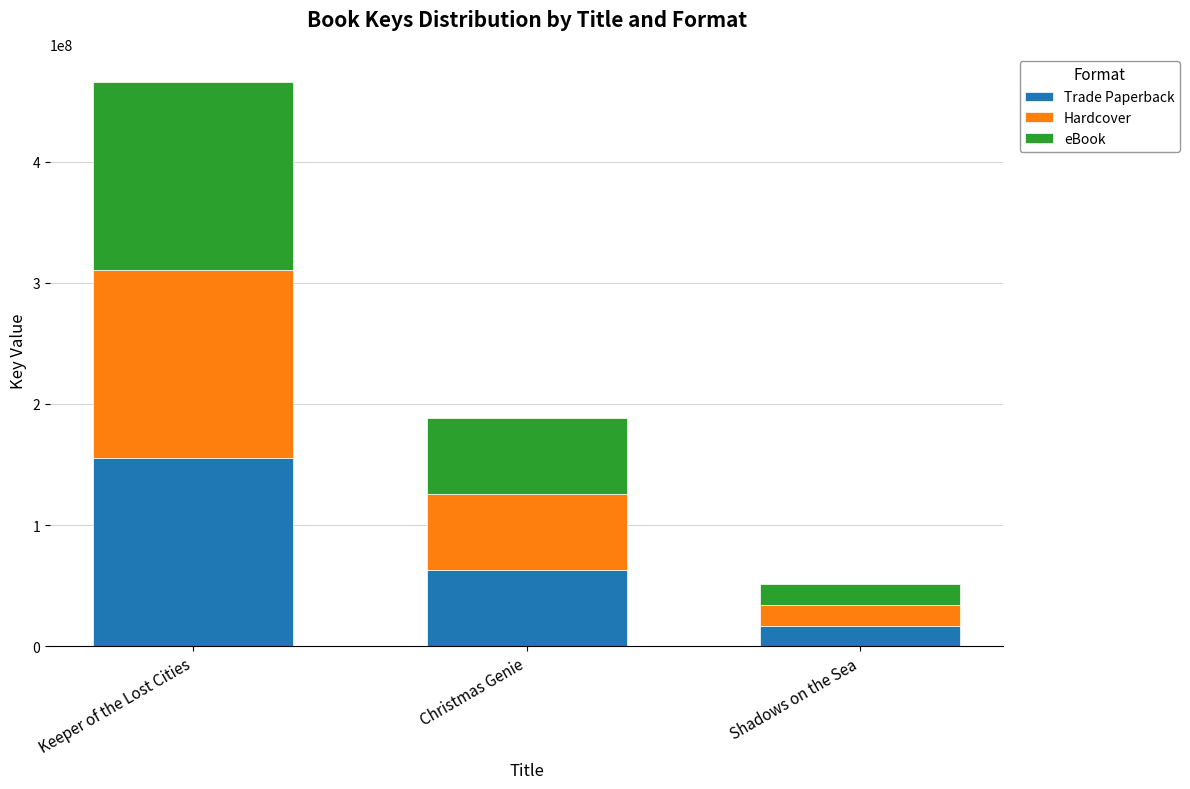

Which category has the highest value in the Trade Paperback series?

Keeper of the Lost Cities